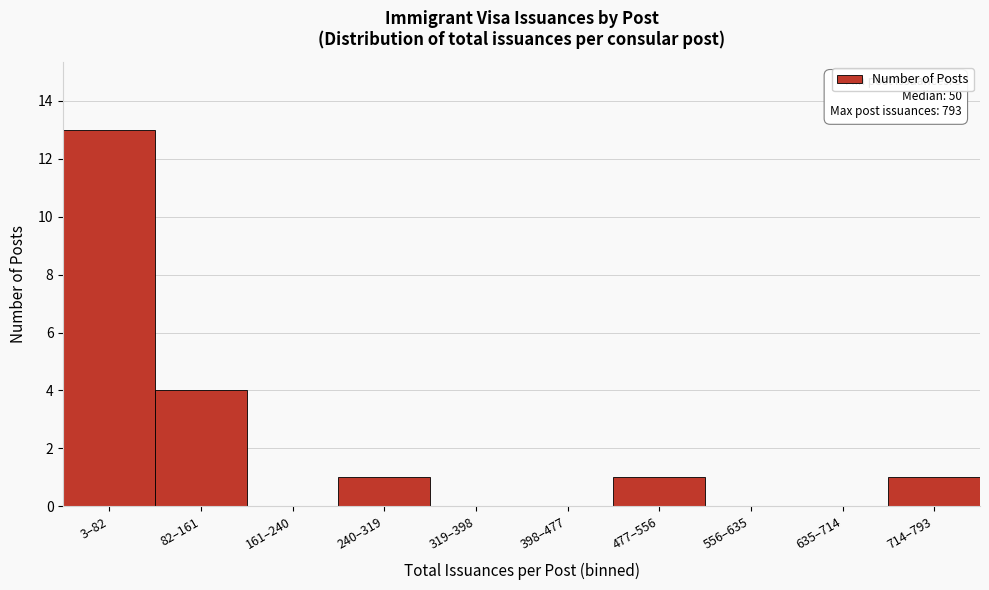

Reading left to right, list all the values displayed in this chart.

3–82=13	82–161=4	161–240=0	240–319=1	319–398=0	398–477=0	477–556=1	556–635=0	635–714=0	714–793=1